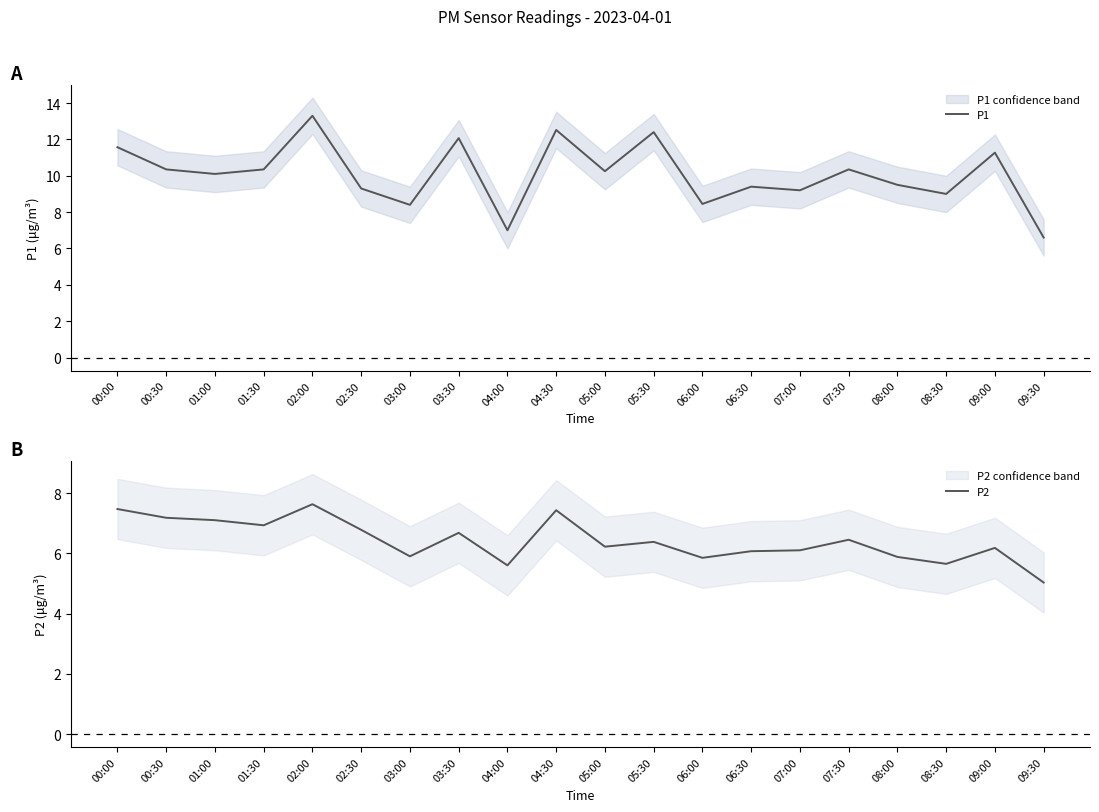

Does the chart display data point markers on the line(s)?

No